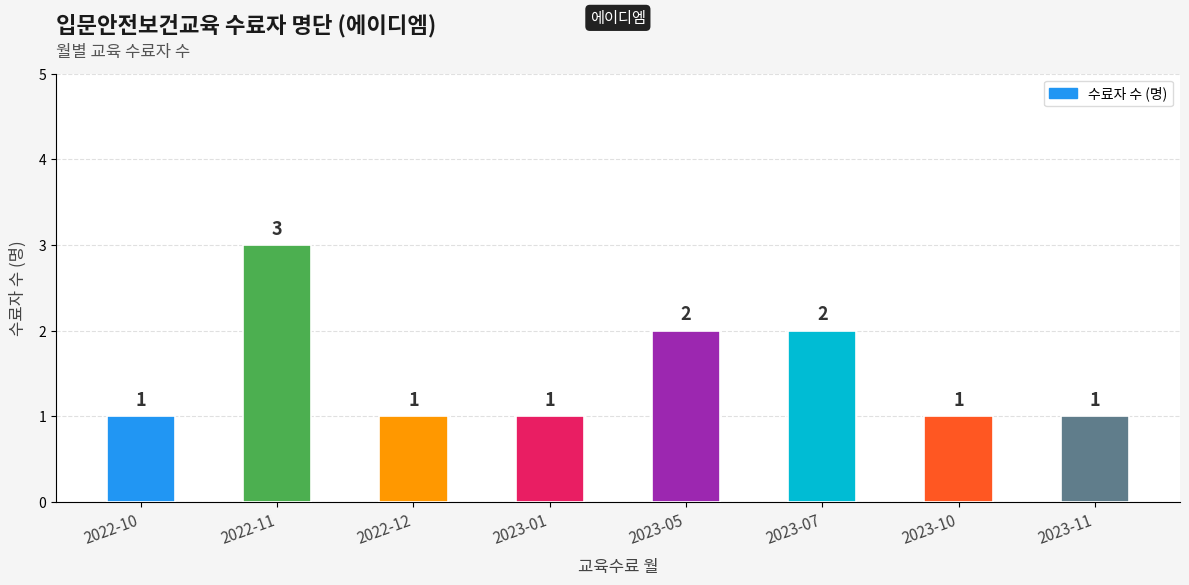

Approximately how many times larger is the value at 2023-10 compared to 2022-10?

1.0